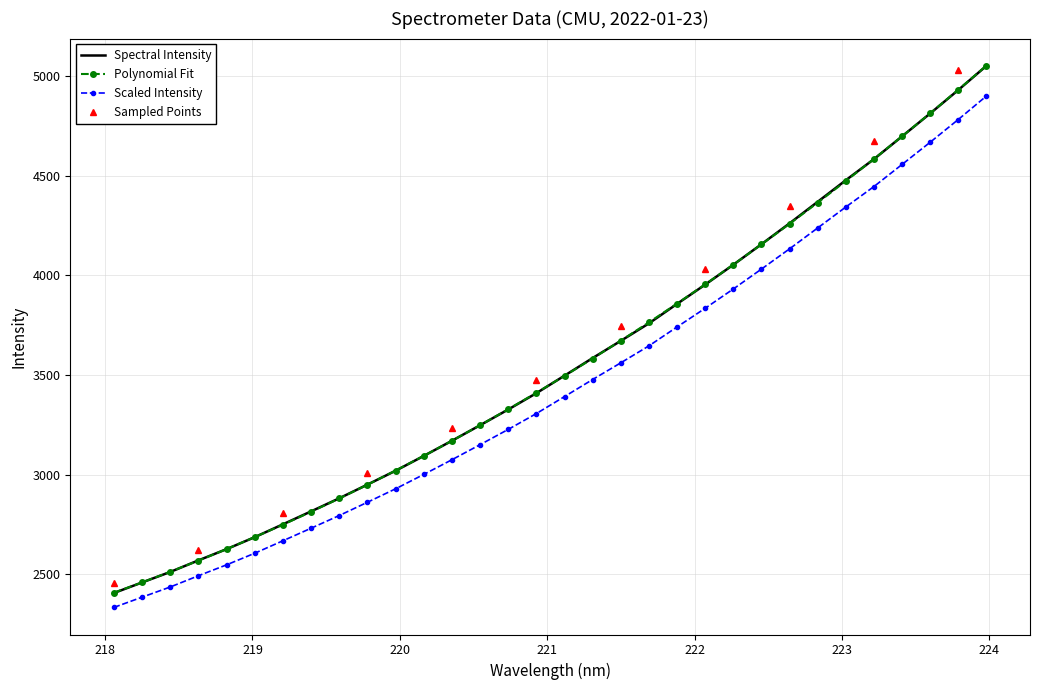

What is the maximum value for Spectral Intensity?

5050.2